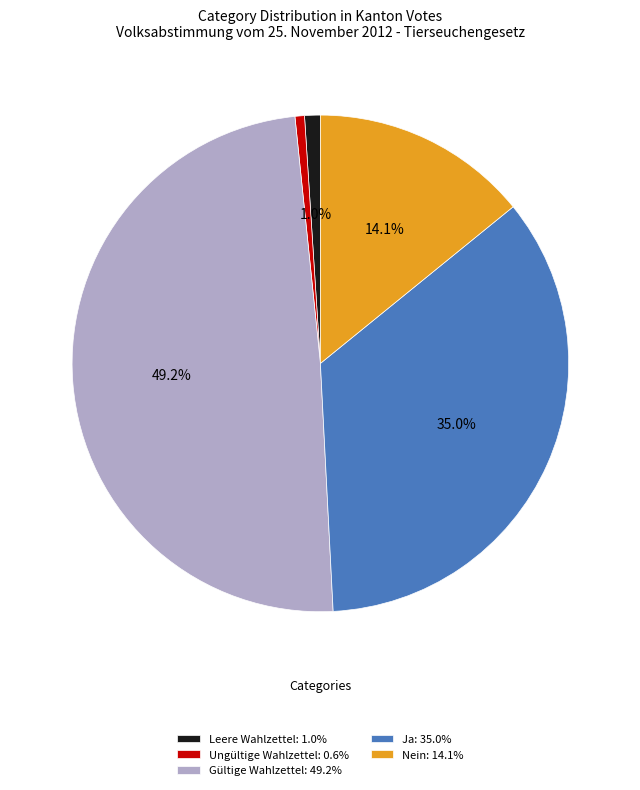

To the nearest percent, what is the combined percentage of Nein and Leere Wahlzettel?

15%